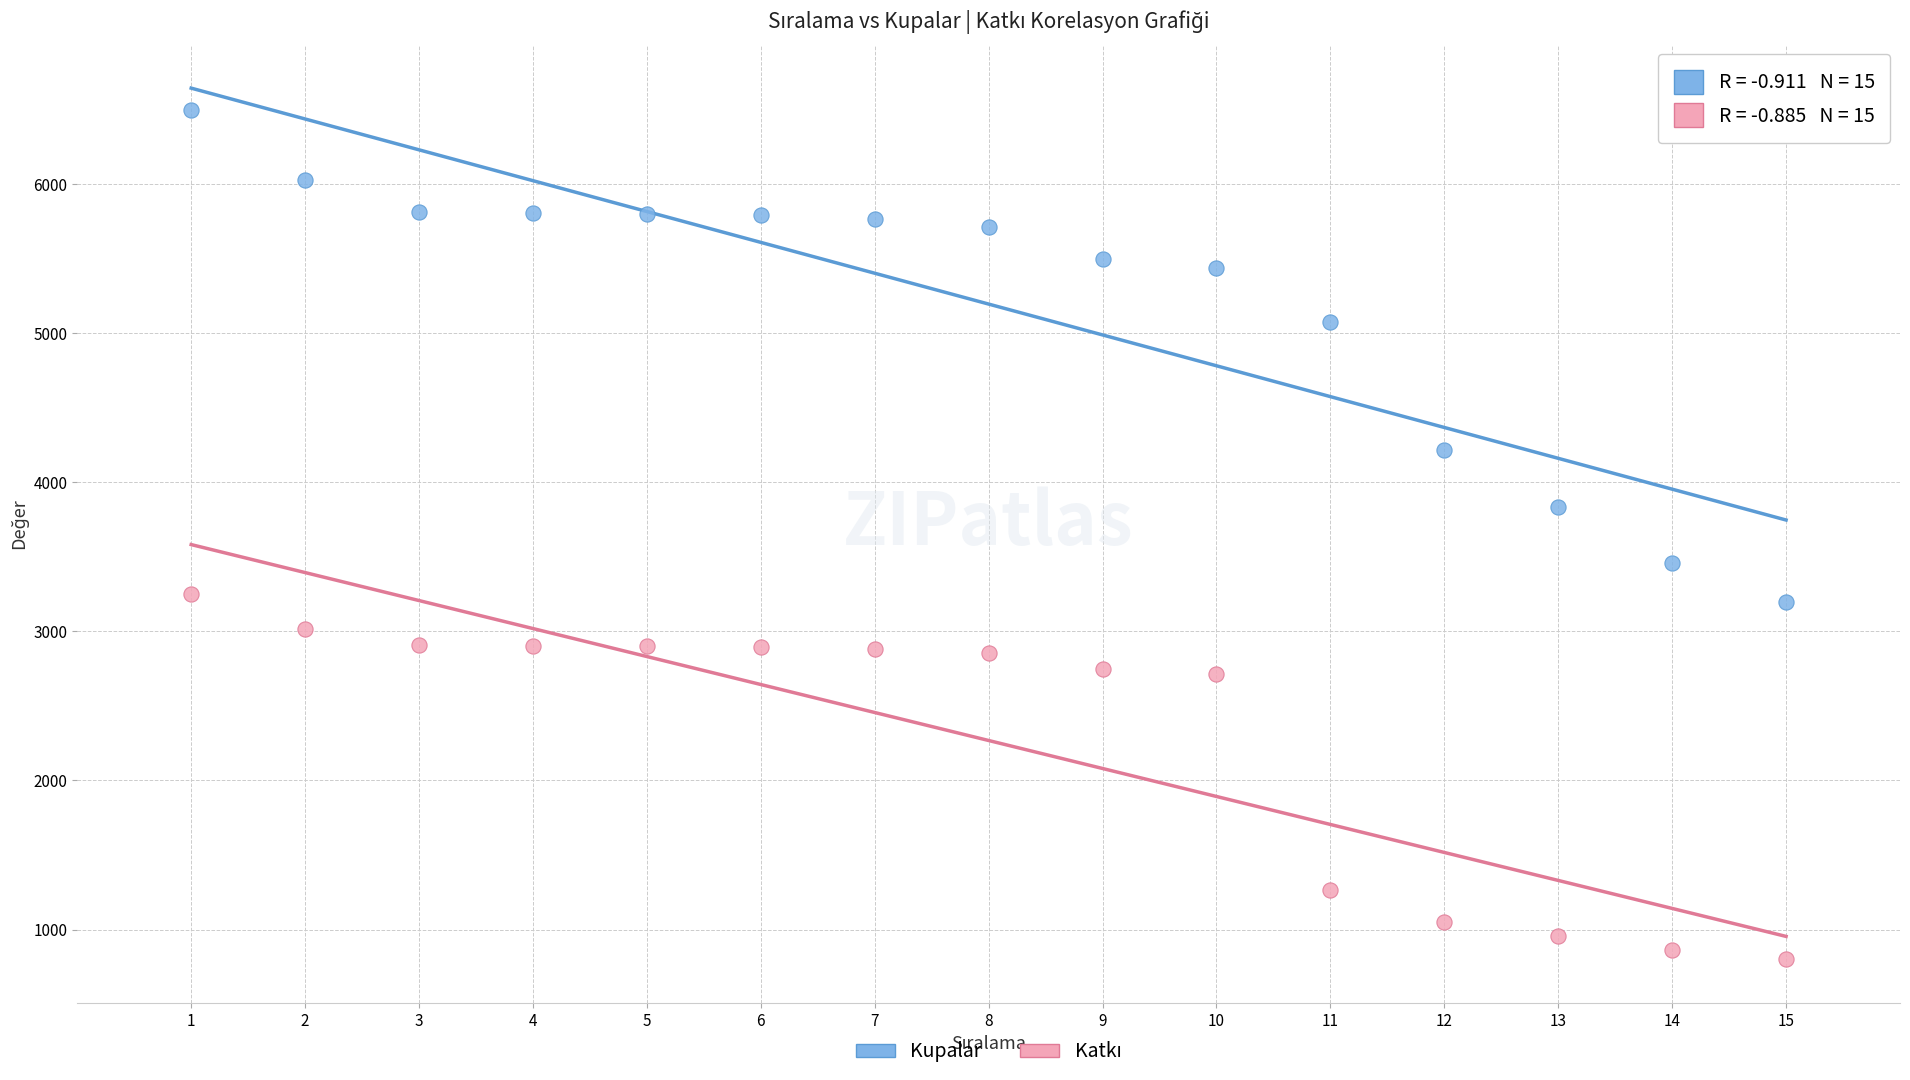

Which series reaches the maximum Y coordinate?

Kupalar